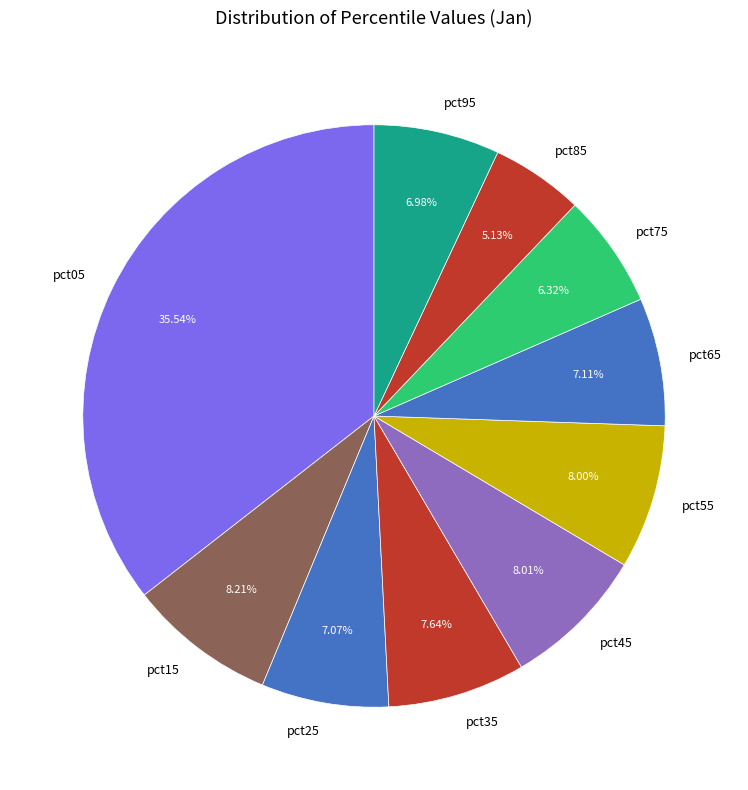

What percentage is the pct35 slice, to the nearest percent?

8%